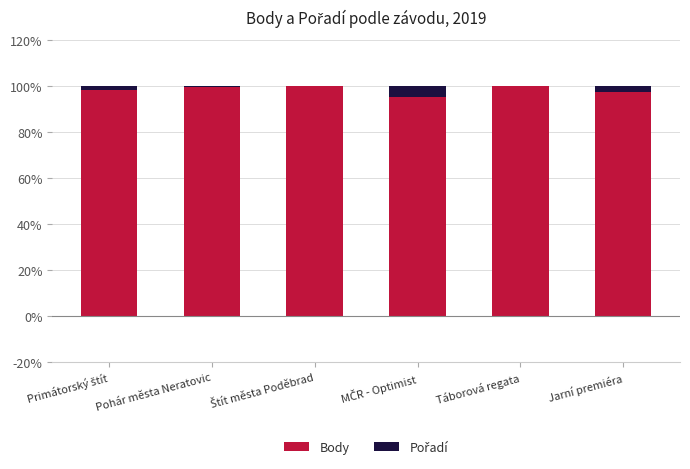

What is the sum of all Body values?

590.7